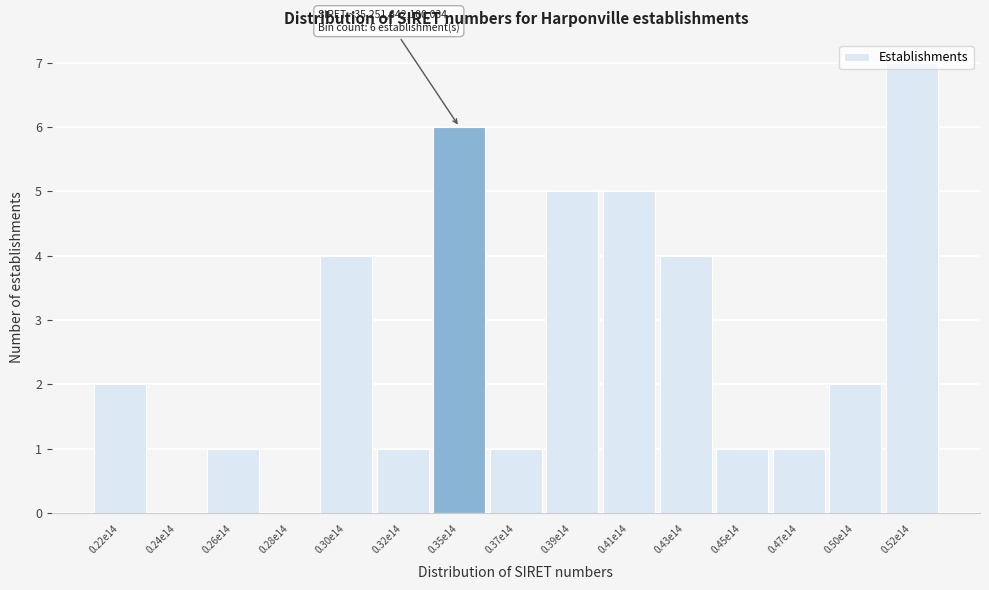

What is the maximum value shown in the chart?

7